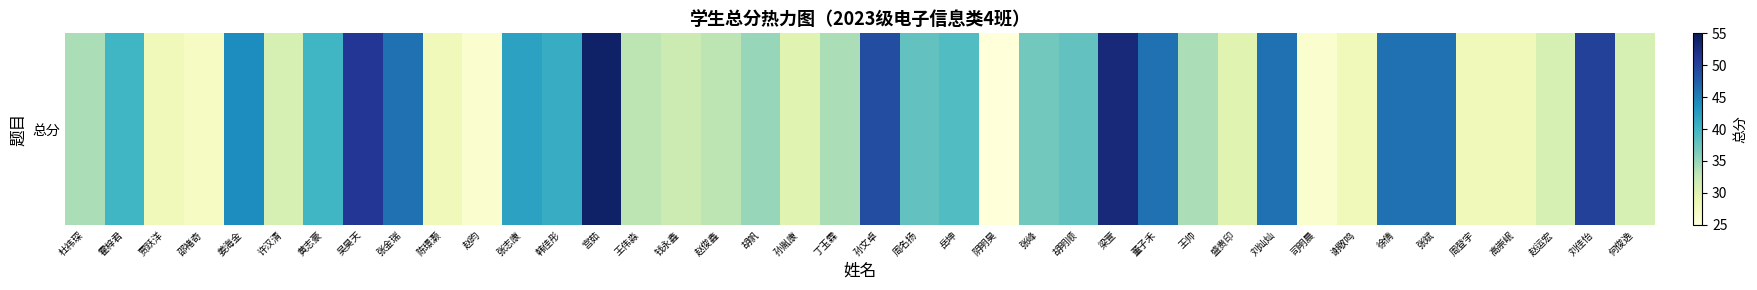

The chart shows a value of 17 at 何俊逸. True or false?

False